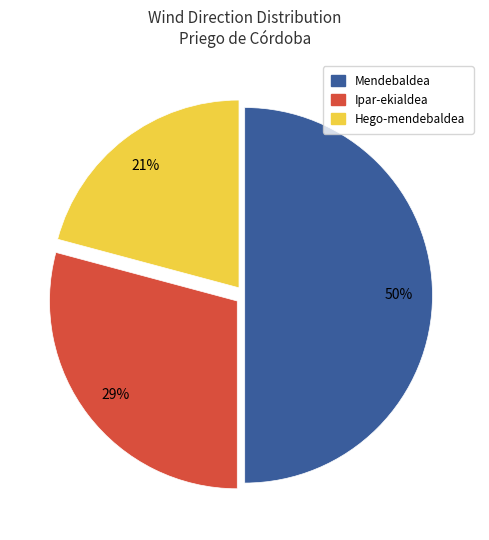

The Mendebaldea slice represents 37% of the pie. True or false?

False